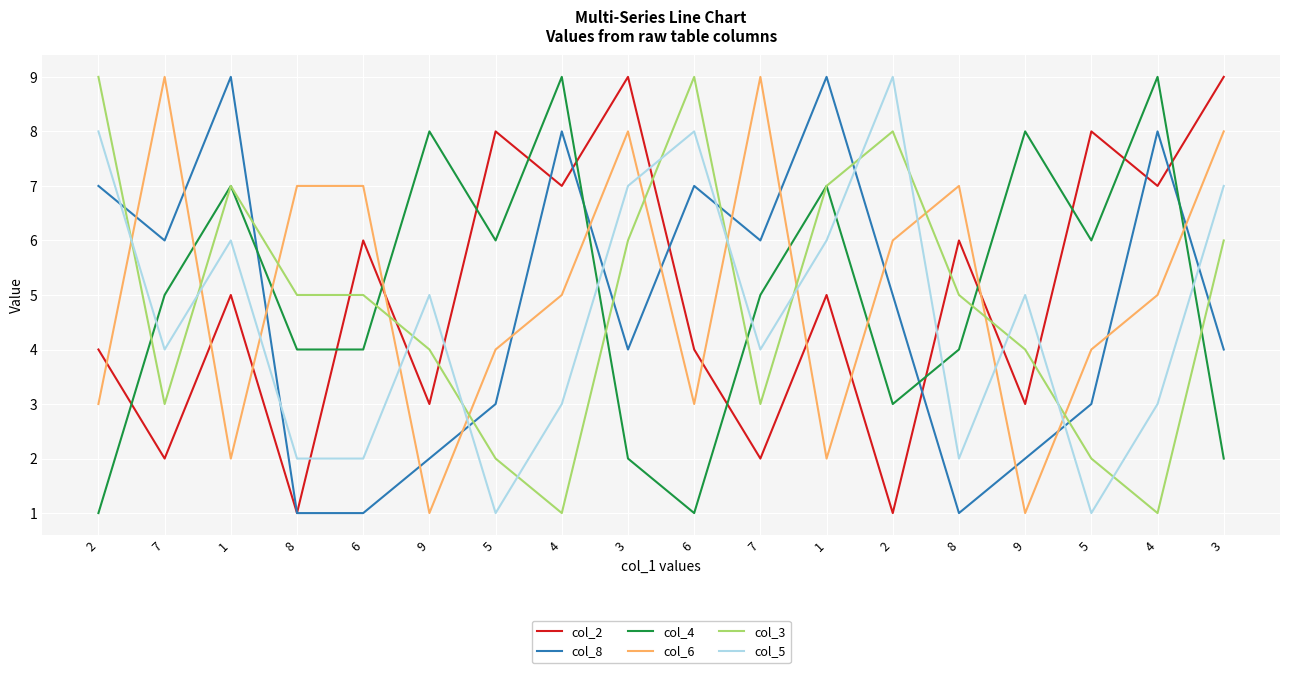

Is this an area chart (filled region under the line)?

No